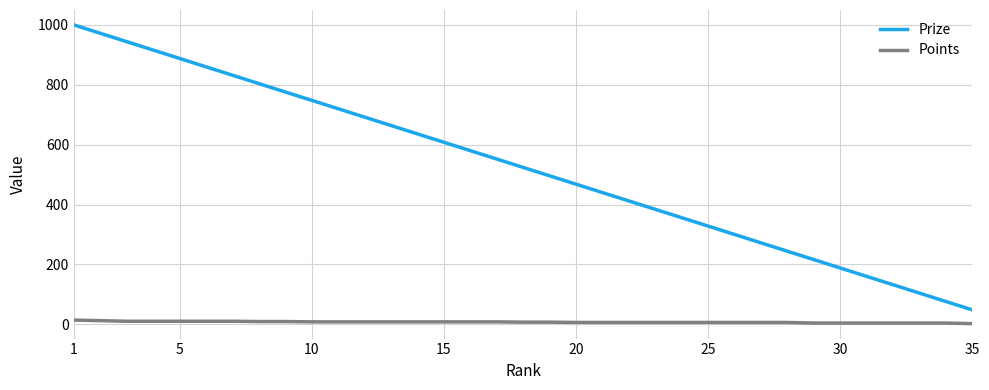

True or false: Points and Prize intersect in this chart.

False